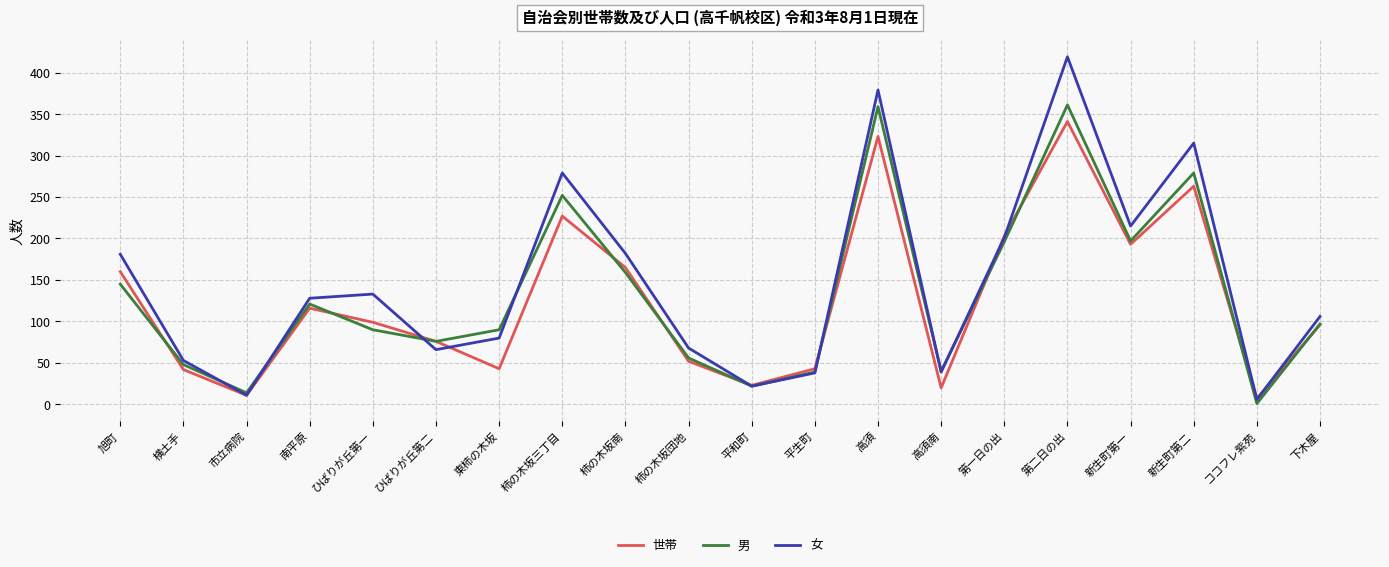

What is the label of the 18th point from the right?

市立病院